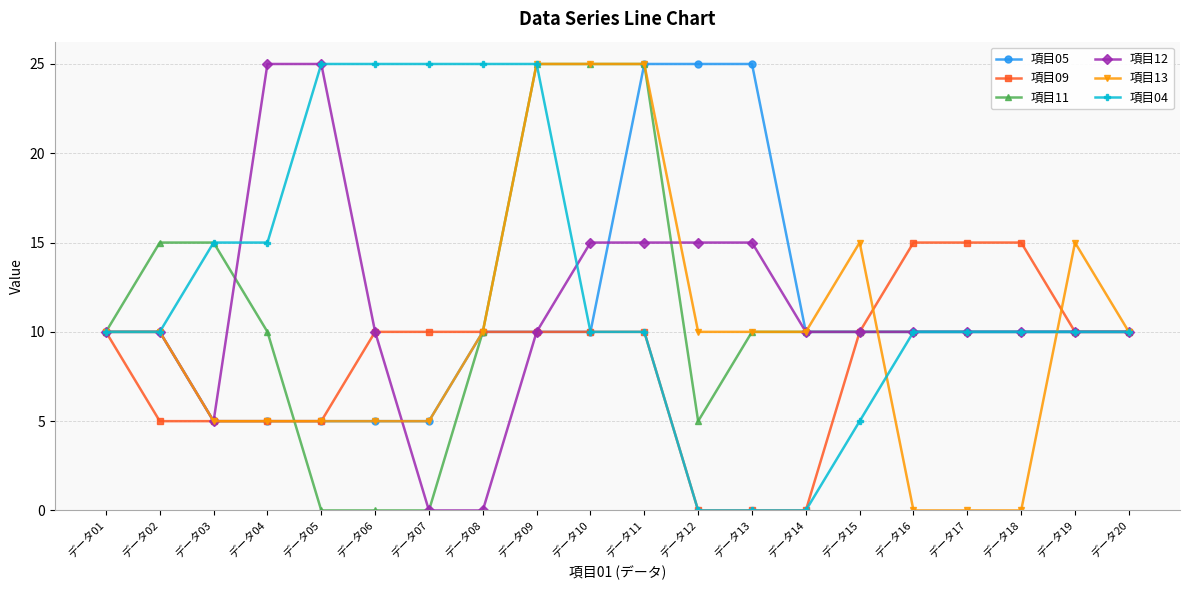

What is the difference between the highest and lowest values at データ15?

10